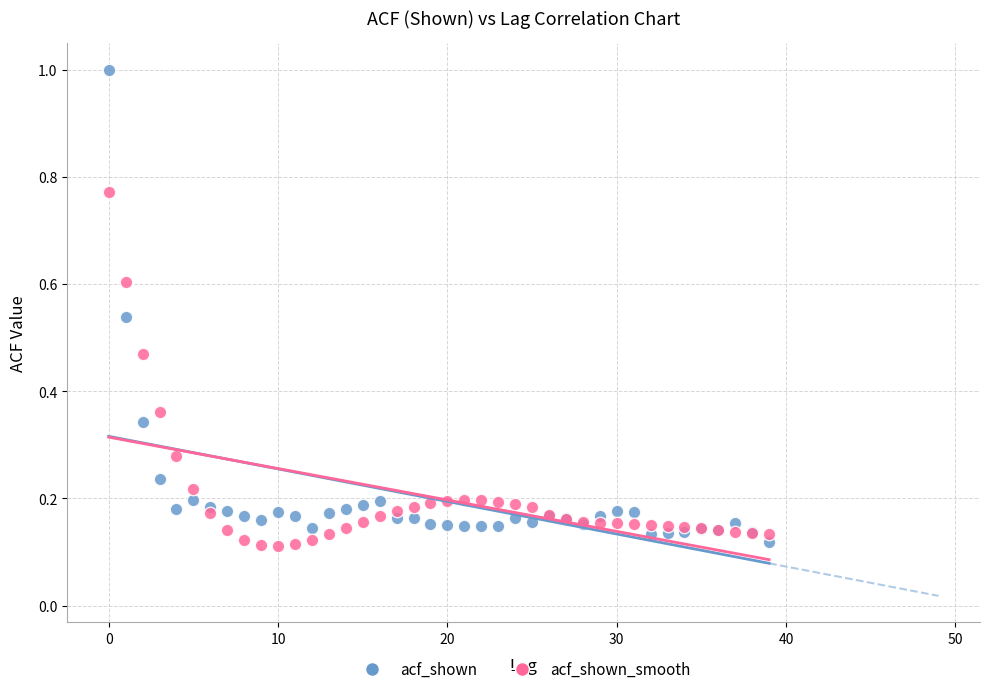

Which series has the largest Y range (max minus min)?

acf_shown